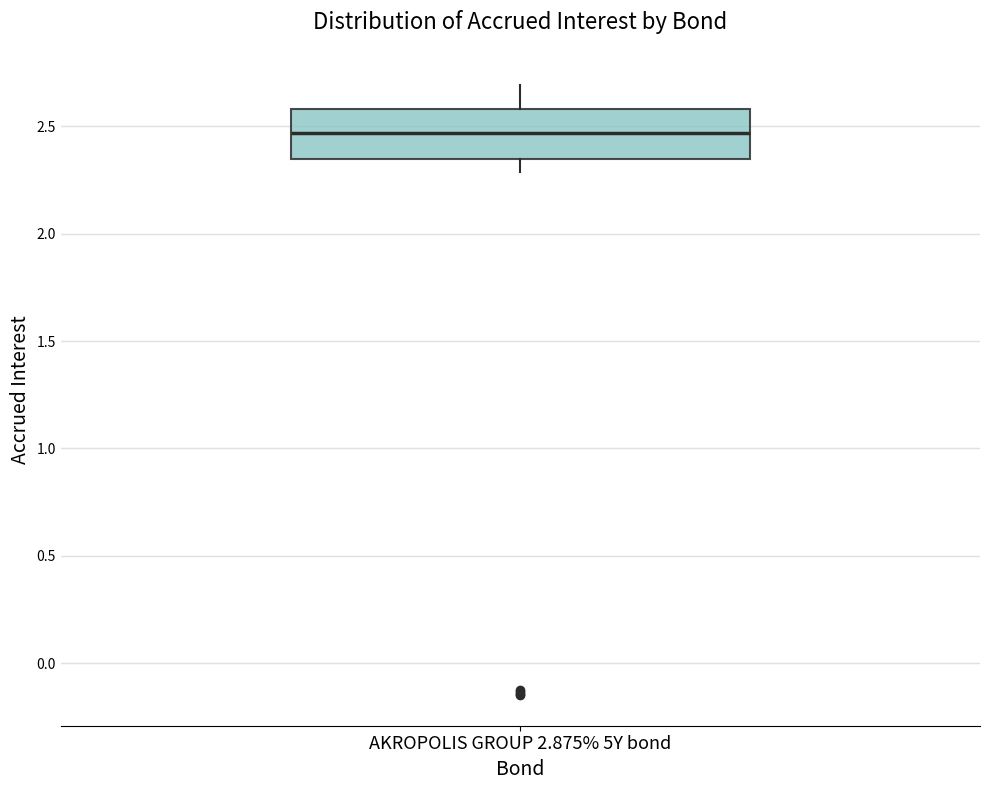

Where is the upper edge of the box for AKROPOLIS GROUP 2.875% 5Y bond on the y-axis? The values are not printed on the chart, so give them approximately, as read against the axis.

2.60